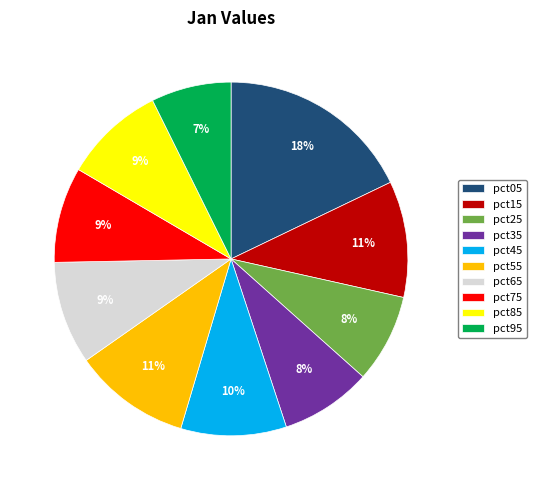

What percentage is the pct55 slice, to the nearest percent?

11%